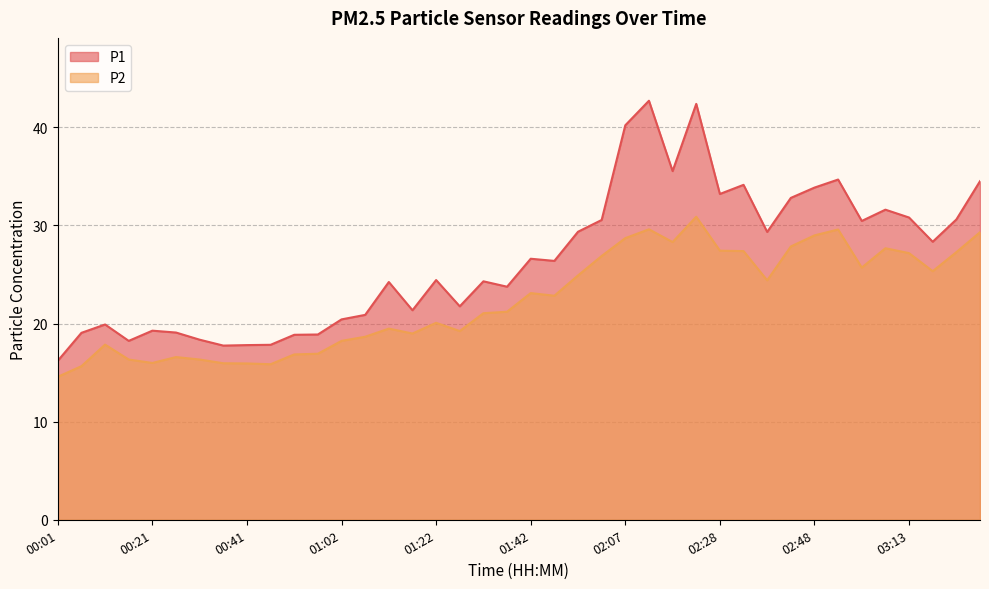

Rank the series at 00:11 from lowest to highest value.

P2, P1